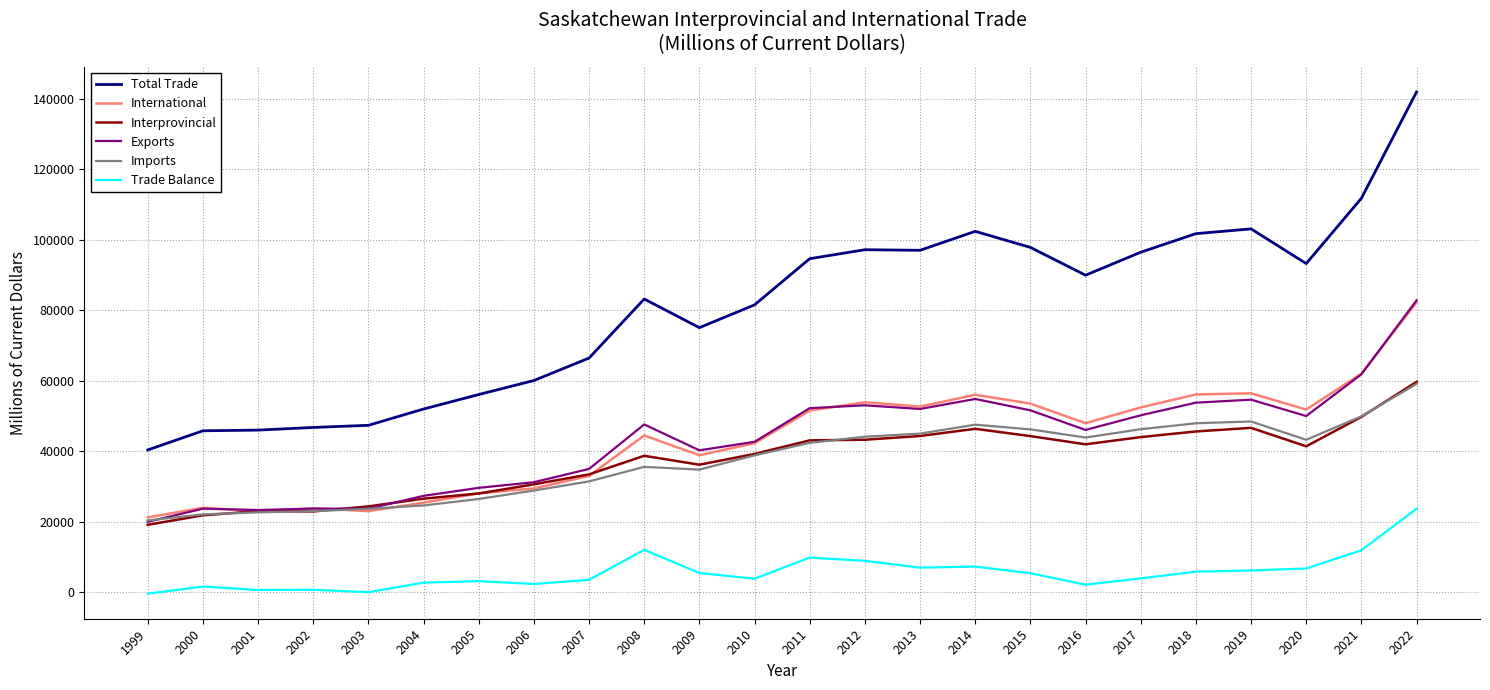

Between 2009 and 2022, which series saw the biggest shift?

Total Trade